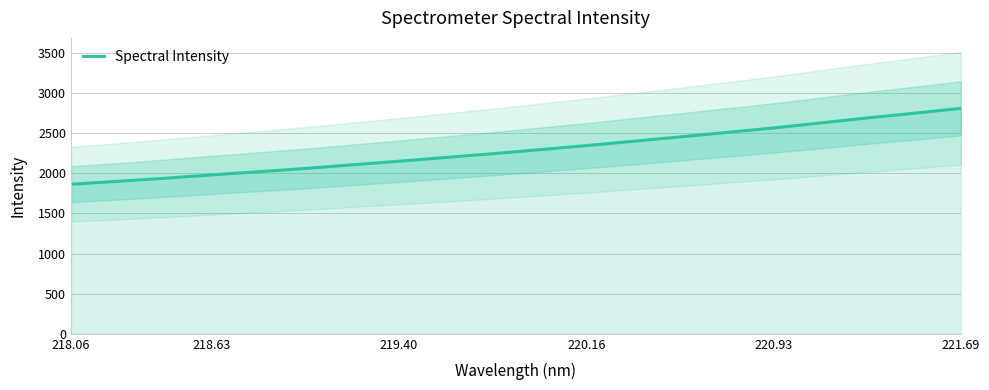

Reading left to right, what are all the values shown in this chart?

1865.1	1901.0	1939.4	1980.9	2020.7	2061.3	2106.8	2151.6	2198.6	2245.4	2295.5	2346.7	2400.3	2454.7	2510.8	2566.7	2628.6	2691.2	2750.0	2810.8